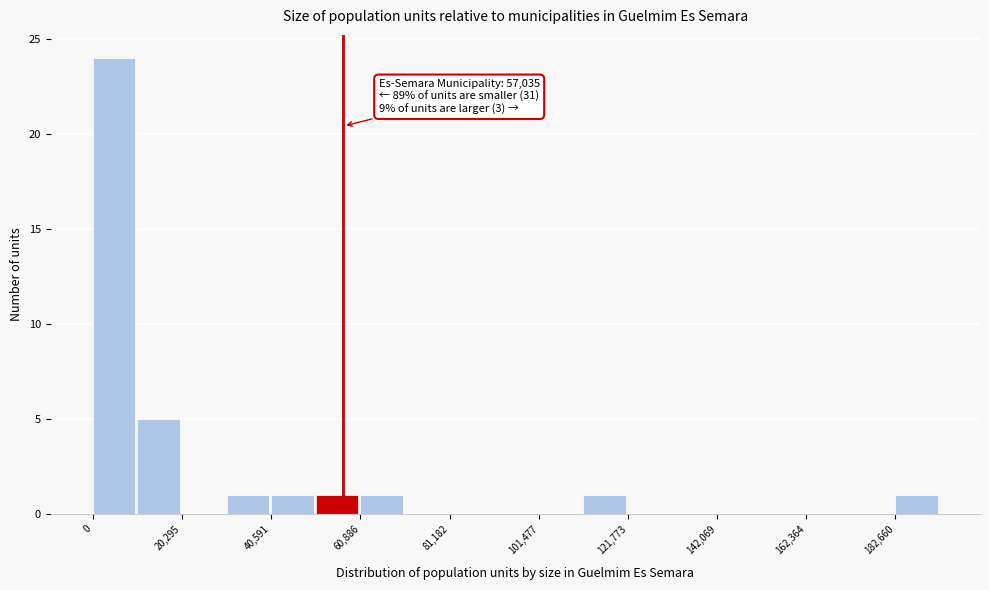

Read against the x-axis, roughly where is the centre of the tallest bar?

5000